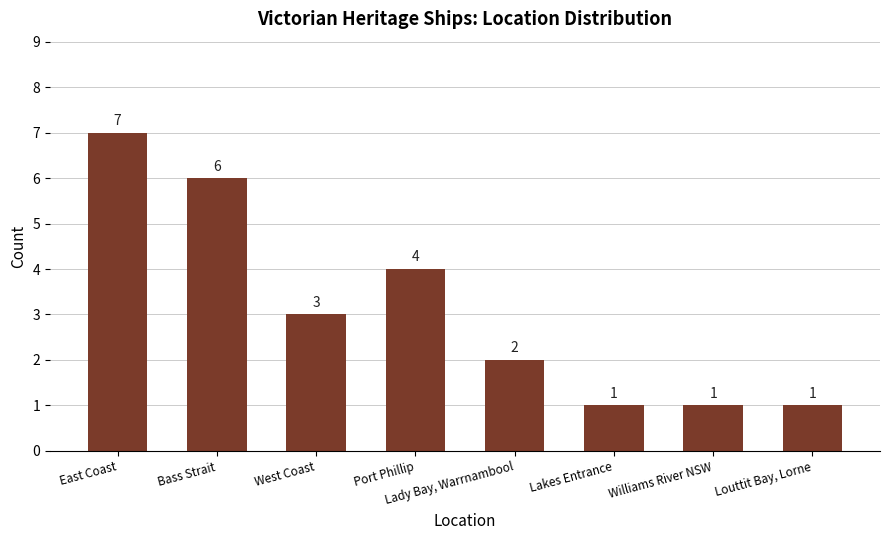

How many distinct data groups are displayed?

1